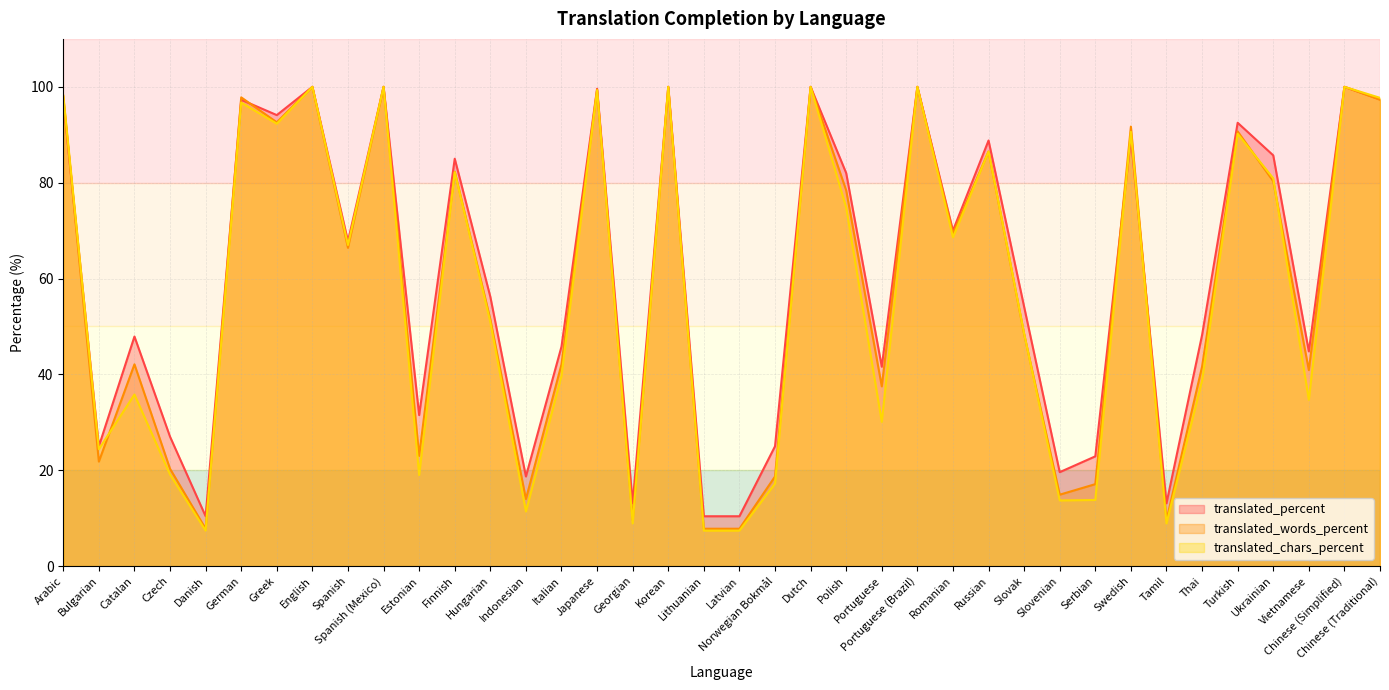

What is the difference between the highest and lowest values at Hungarian?

5.3